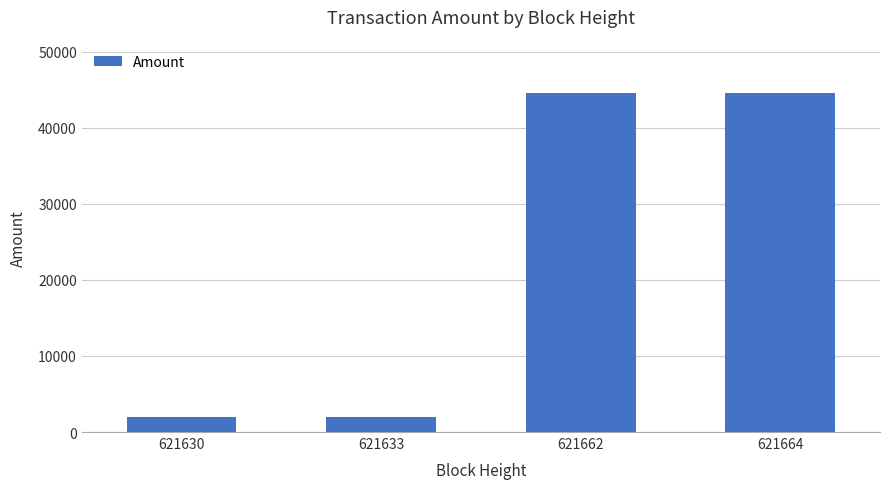

True or false: the data shows 1999.0 at 621630.

True